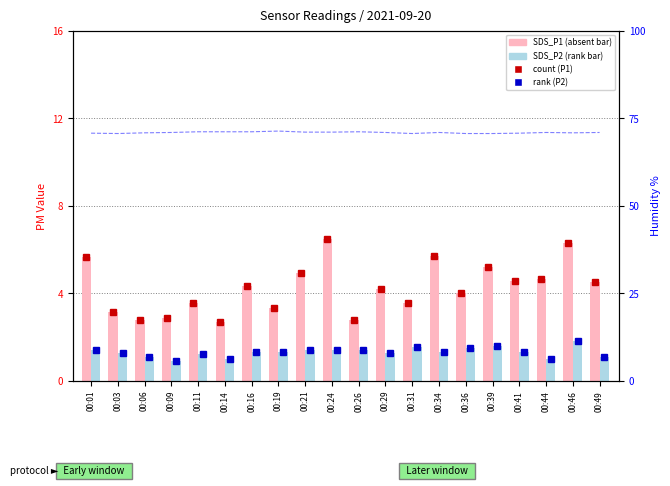

Reading left to right, transcribe all the data shown in this chart.

SDS_P1: 00:01=5.7	00:03=3.1	00:06=2.8	00:09=2.9	00:11=3.5	00:14=2.7	00:16=4.3	00:19=3.3	00:21=4.9	00:24=6.5	00:26=2.8	00:29=4.2	00:31=3.5	00:34=5.7	00:36=4.0	00:39=5.2	00:41=4.6	00:44=4.7	00:46=6.3	00:49=4.5
SDS_P2: 00:01=1.4	00:03=1.2	00:06=1.1	00:09=0.9	00:11=1.2	00:14=1.0	00:16=1.3	00:19=1.3	00:21=1.4	00:24=1.4	00:26=1.4	00:29=1.2	00:31=1.5	00:34=1.3	00:36=1.5	00:39=1.6	00:41=1.3	00:44=1.0	00:46=1.8	00:49=1.1
Humidity: 00:01=70.7	00:03=70.6	00:06=70.8	00:09=70.9	00:11=71.1	00:14=71.1	00:16=71.1	00:19=71.3	00:21=71.0	00:24=71.0	00:26=71.1	00:29=70.9	00:31=70.6	00:34=70.9	00:36=70.6	00:39=70.6	00:41=70.7	00:44=70.9	00:46=70.8	00:49=70.9